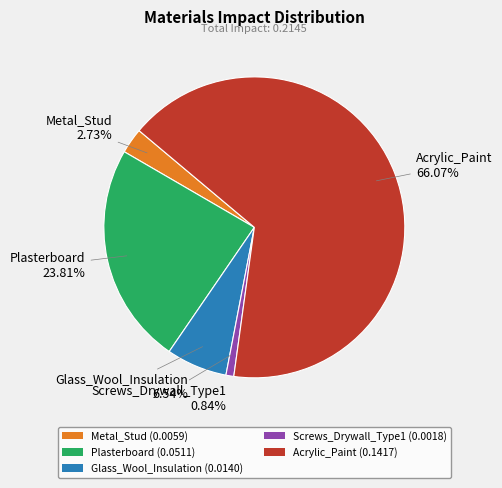

How many segments does this pie chart have?

5